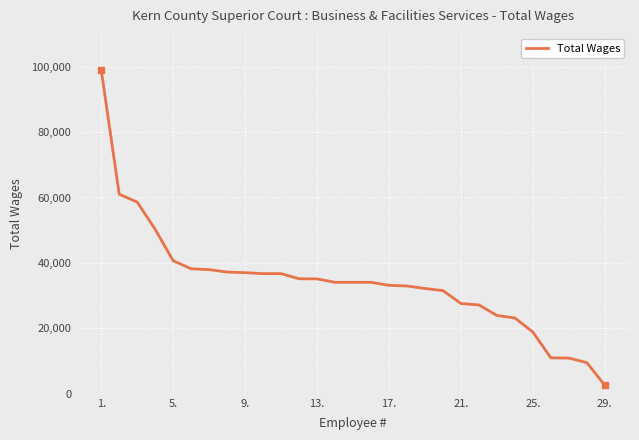

What is the value of the 9th point from the left?

37024